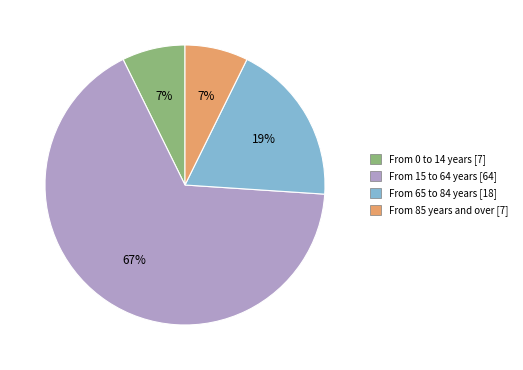

Is the sum of From 0 to 14 years [7] and From 85 years and over [7] greater than half?

No